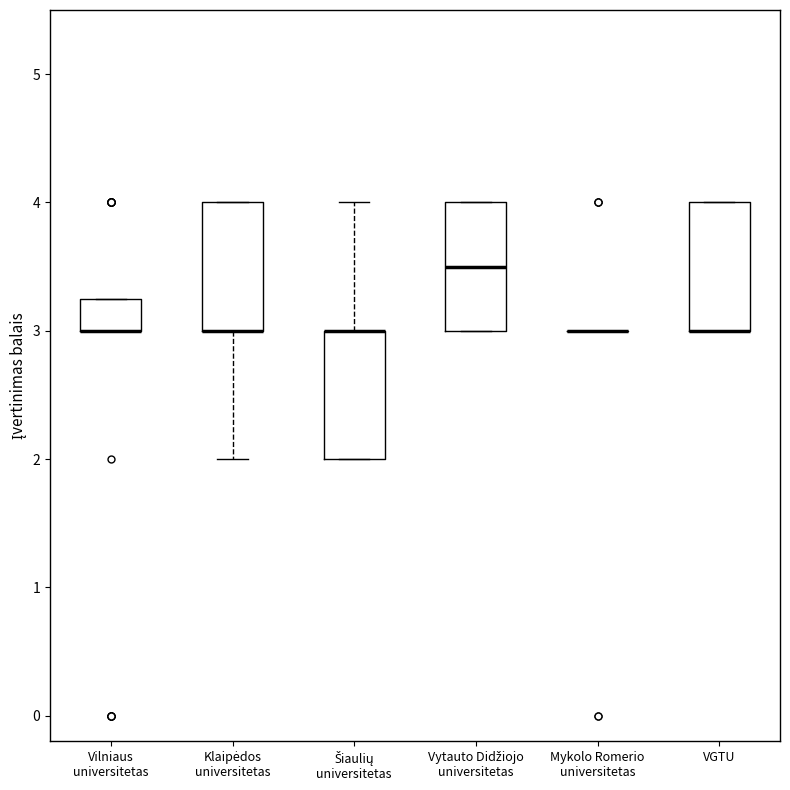

Reading left to right, read every box against the y-axis: the position of its median line, the range the box covers, and the ends of its whiskers. The values are not printed on the chart, so give them approximately, as read against the axis.

Vilniaus universitetas: median 3.0 (drawn on the box's lower edge), box 3.0 to 3.3, whiskers 3.0 to 3.3
Klaipėdos universitetas: median 3.0 (drawn on the box's lower edge), box 3.0 to 4.0, whiskers 2.0 to 4.0
Šiaulių universitetas: median 3.0 (drawn on the box's upper edge), box 2.0 to 3.0, whiskers 2.0 to 4.0
Vytauto Didžiojo universitetas: median 3.5, box 3.0 to 4.0, whiskers 3.0 to 4.0
Mykolo Romerio universitetas: box collapsed to a line at 3.0, whiskers 3.0 to 3.0
VGTU: median 3.0 (drawn on the box's lower edge), box 3.0 to 4.0, whiskers 3.0 to 4.0